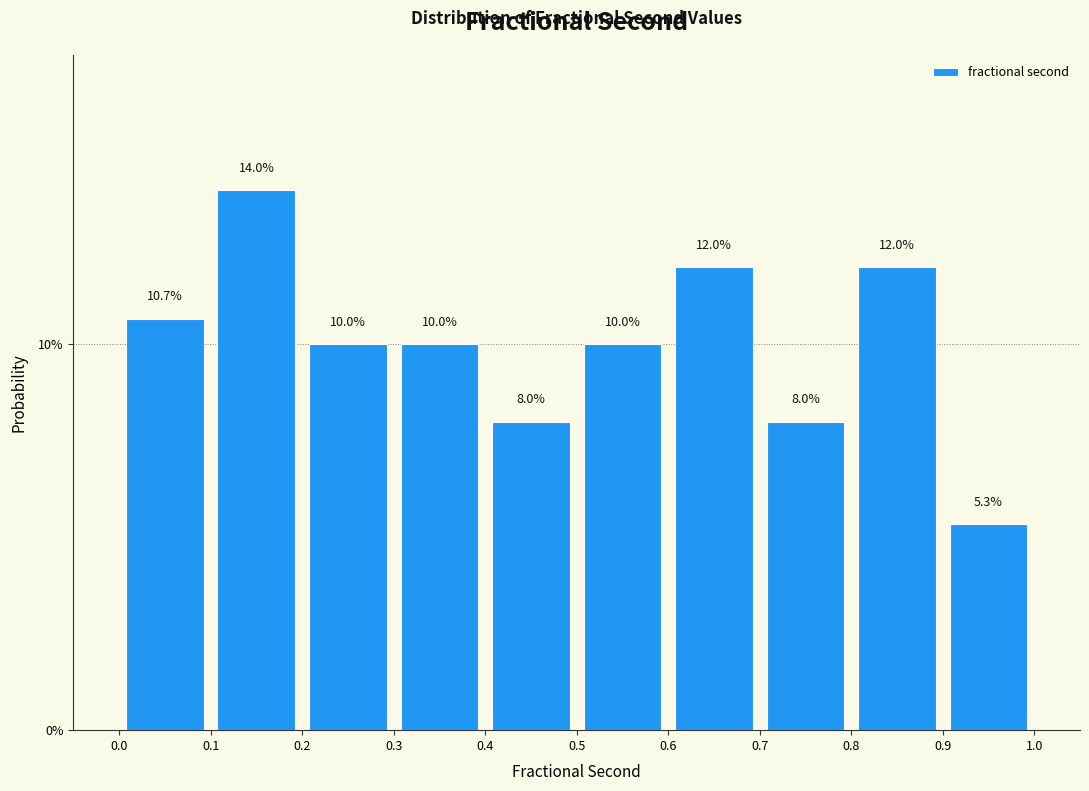

Reading left to right, transcribe this chart: for each bar, give the range it covers on the x-axis and its height.

0.0 to 0.1: 10.7
0.1 to 0.2: 14.0
0.2 to 0.3: 10.0
0.3 to 0.4: 10.0
0.4 to 0.5: 8.0
0.5 to 0.6: 10.0
0.6 to 0.7: 12.0
0.7 to 0.8: 8.0
0.8 to 0.9: 12.0
0.9 to 1.0: 5.3